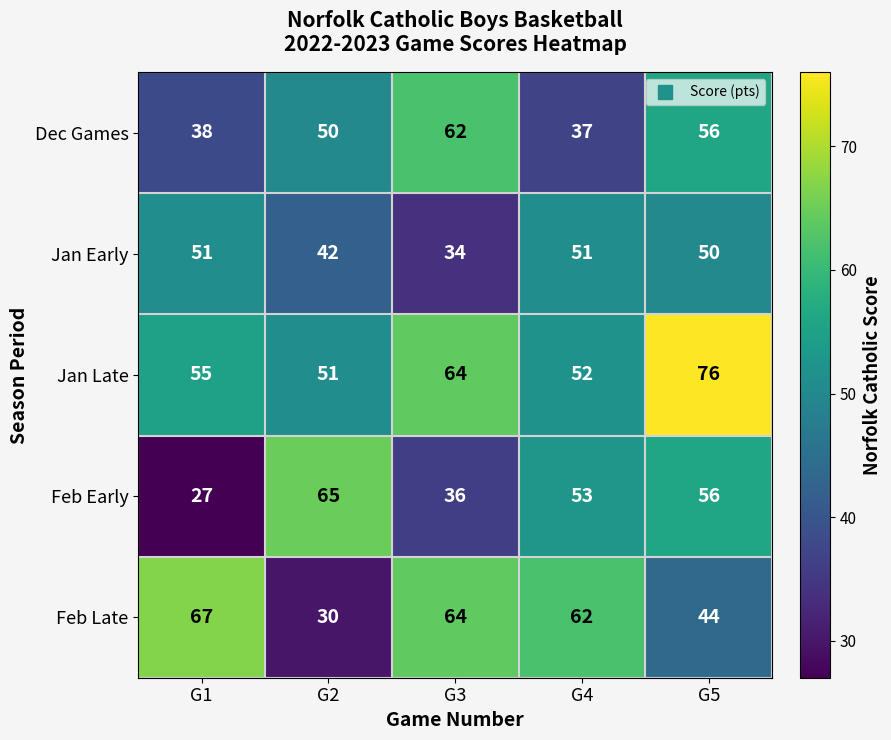

Rank the series at G4 from highest to lowest value.

Feb Late, Feb Early, Jan Late, Jan Early, Dec Games